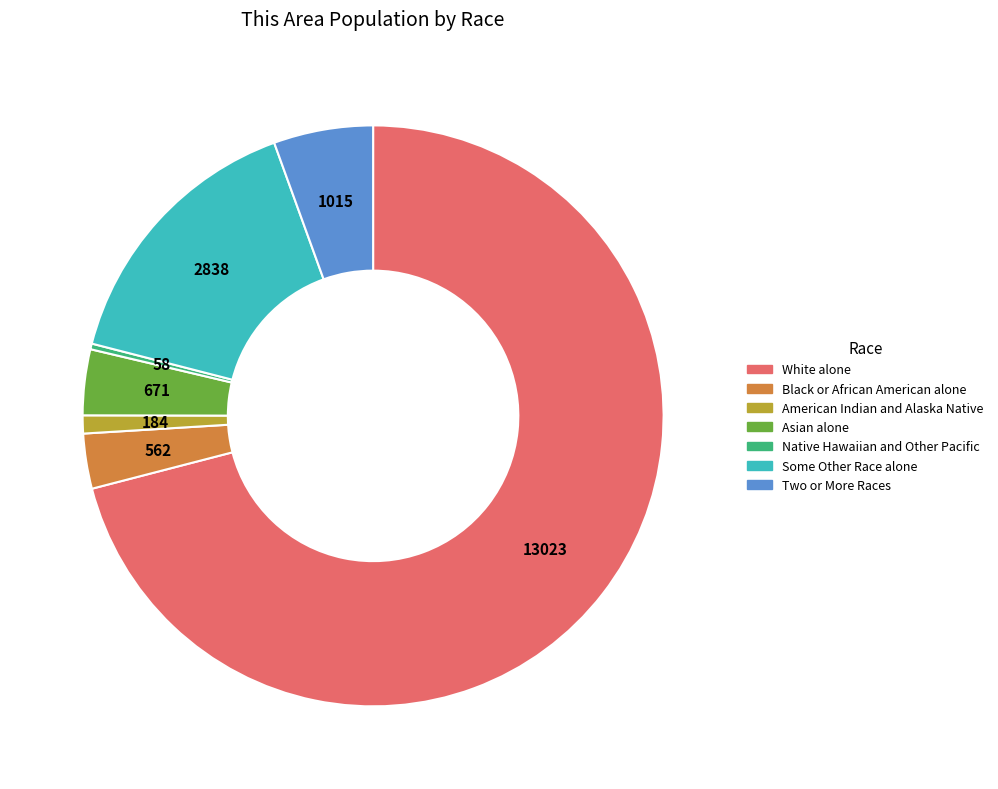

Combined, do Some Other Race alone and Native Hawaiian and Other Pacific account for over 50%?

No